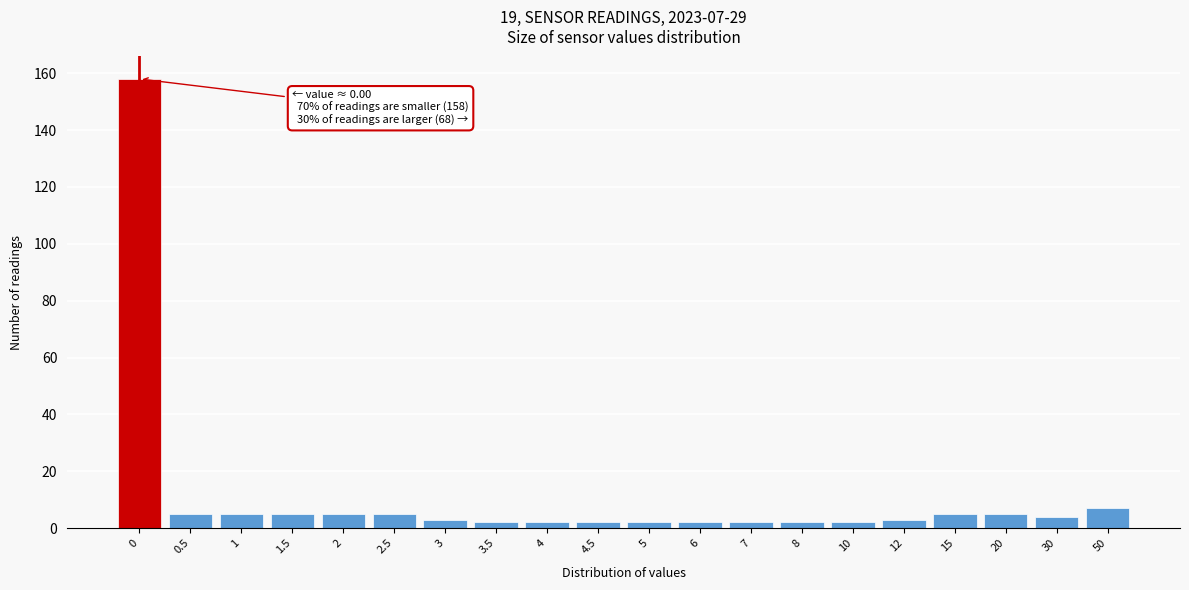

Reading left to right, extract all data points from this chart.

0=158	0.5=5	1=5	1.5=5	2=5	2.5=5	3=3	3.5=2	4=2	4.5=2	5=2	6=2	7=2	8=2	10=2	12=3	15=5	20=5	30=4	50=7